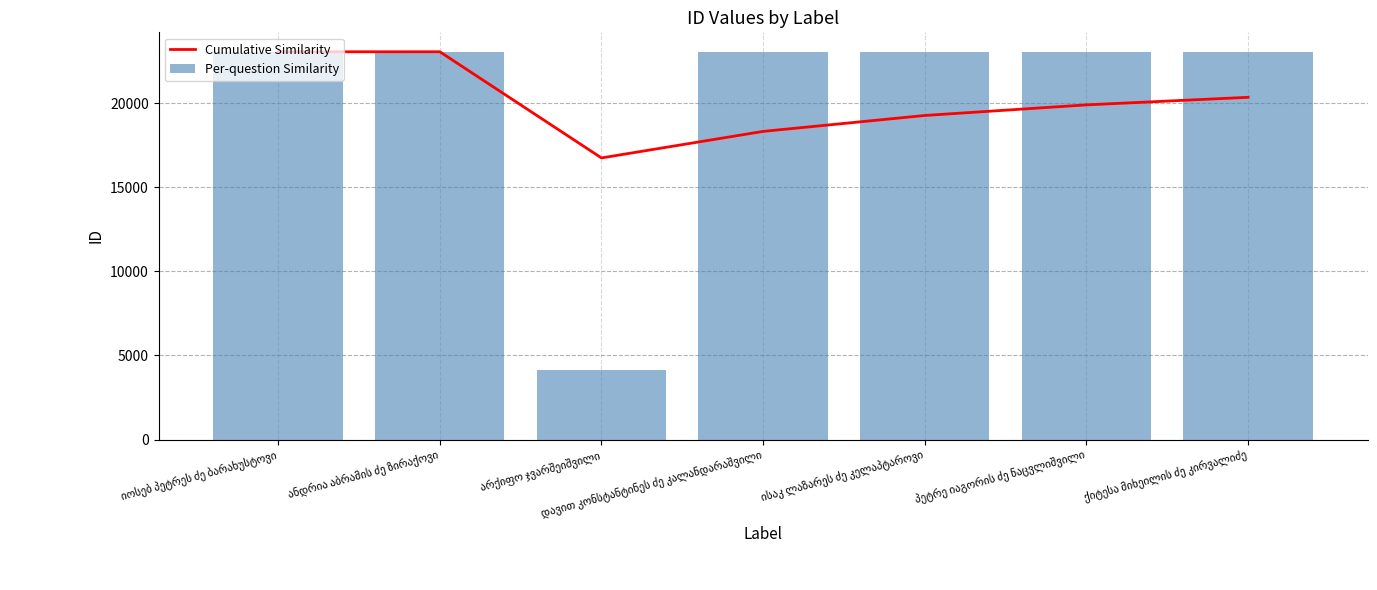

What is the label of the 3rd bar from the left?

არქიფო ჯვარშეიშვილი